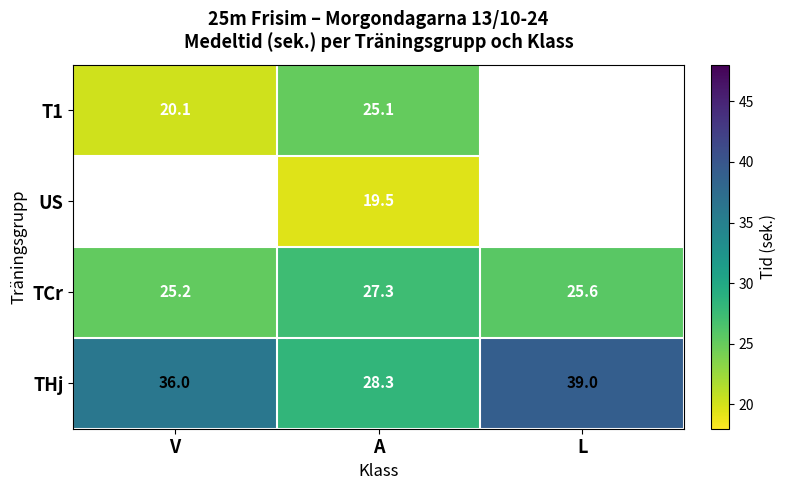

At A, list the series in order from smallest to largest.

US, T1, TCr, THj